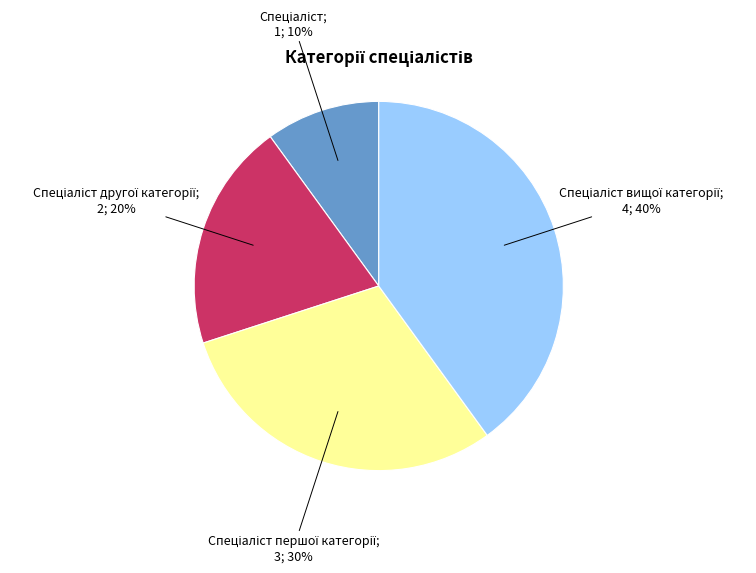

To the nearest percent, what is the difference between the largest and smallest slice percentages?

30%